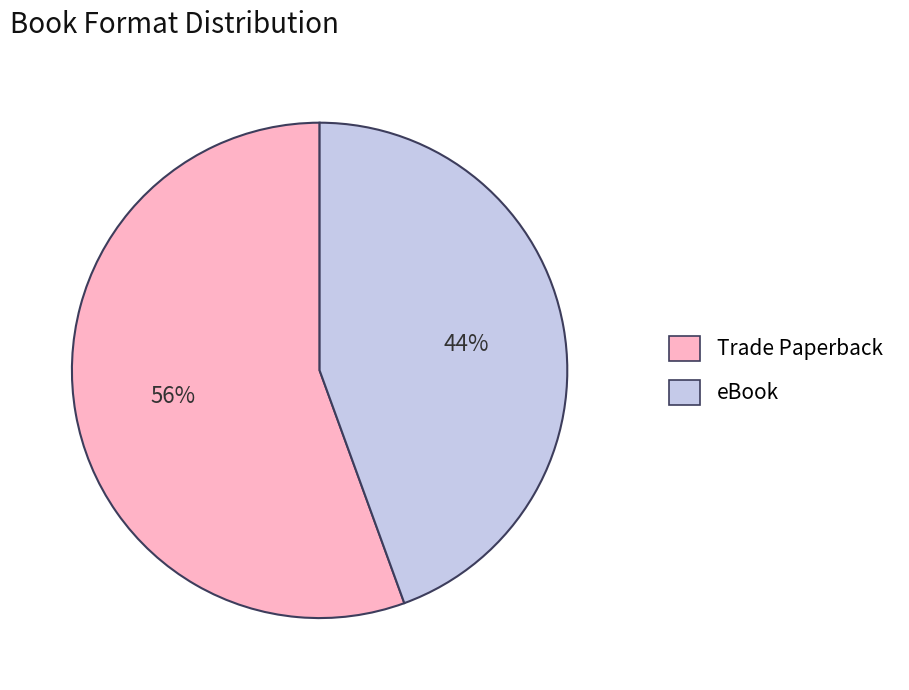

Count the number of slices in the pie.

2